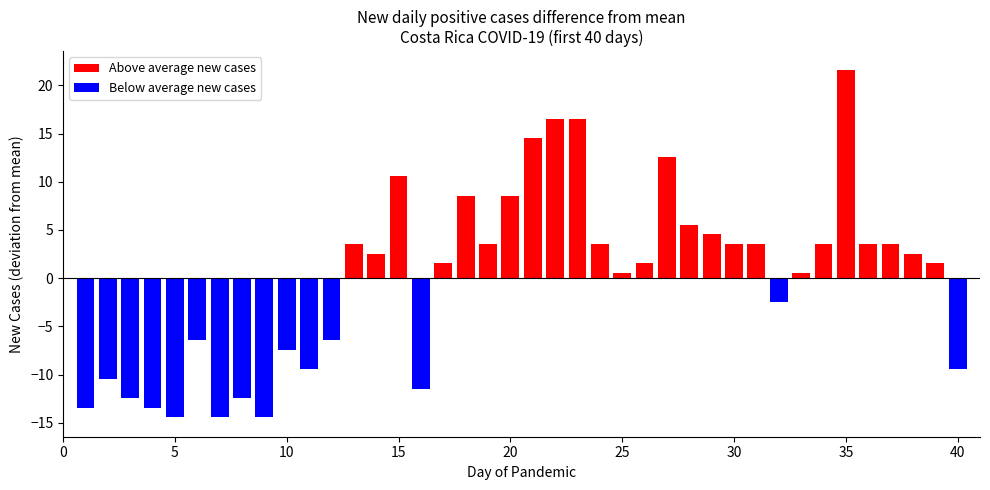

Reading left to right, transcribe all the data shown in this chart.

Above average new cases: 0.0	0.0	0.0	0.0	0.0	0.0	0.0	0.0	0.0	0.0	0.0	0.0	3.6	2.6	10.6	0.0	1.6	8.6	3.6	8.6	14.6	16.6	16.6	3.6	0.6	1.6	12.6	5.6	4.6	3.6	3.6	0.0	0.6	3.6	21.6	3.6	3.6	2.6	1.6	0.0
Below average new cases: -13.4	-10.4	-12.4	-13.4	-14.4	-6.4	-14.4	-12.4	-14.4	-7.4	-9.4	-6.4	0.0	0.0	0.0	-11.4	0.0	0.0	0.0	0.0	0.0	0.0	0.0	0.0	0.0	0.0	0.0	0.0	0.0	0.0	0.0	-2.4	0.0	0.0	0.0	0.0	0.0	0.0	0.0	-9.4